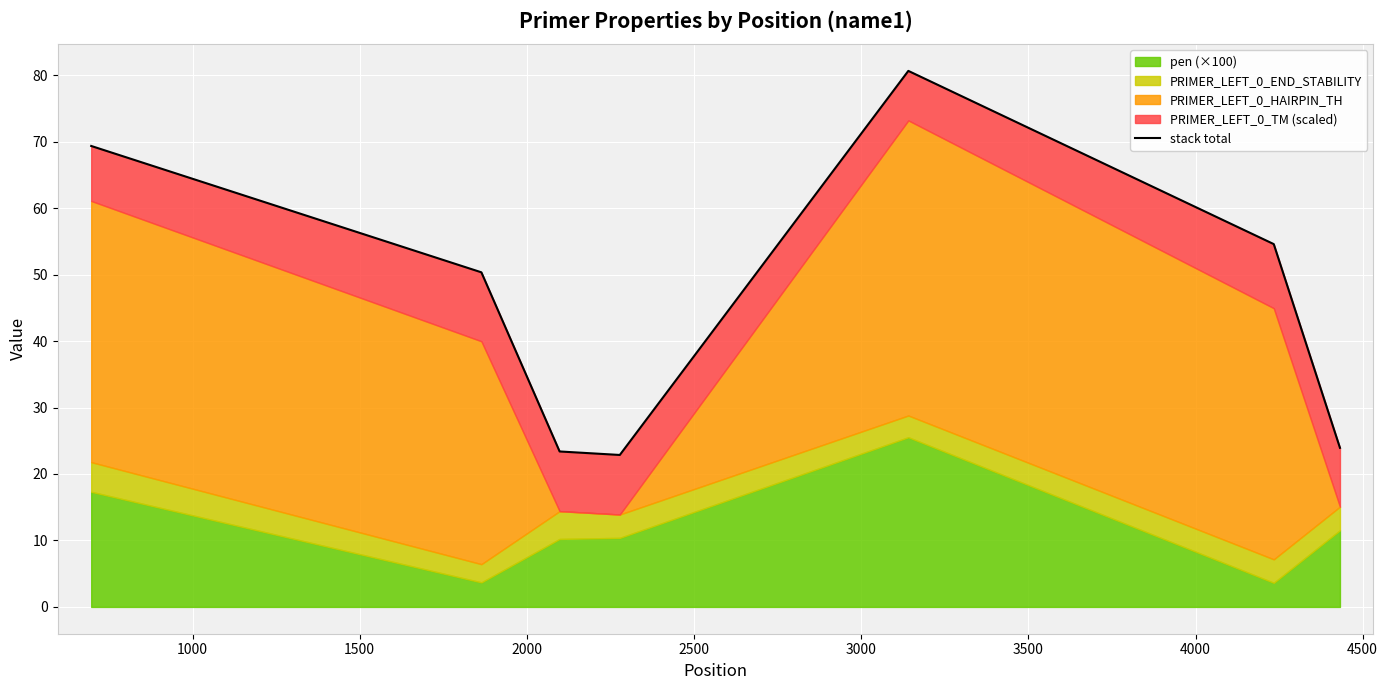

What is the difference between the second highest and second lowest values?

46.0